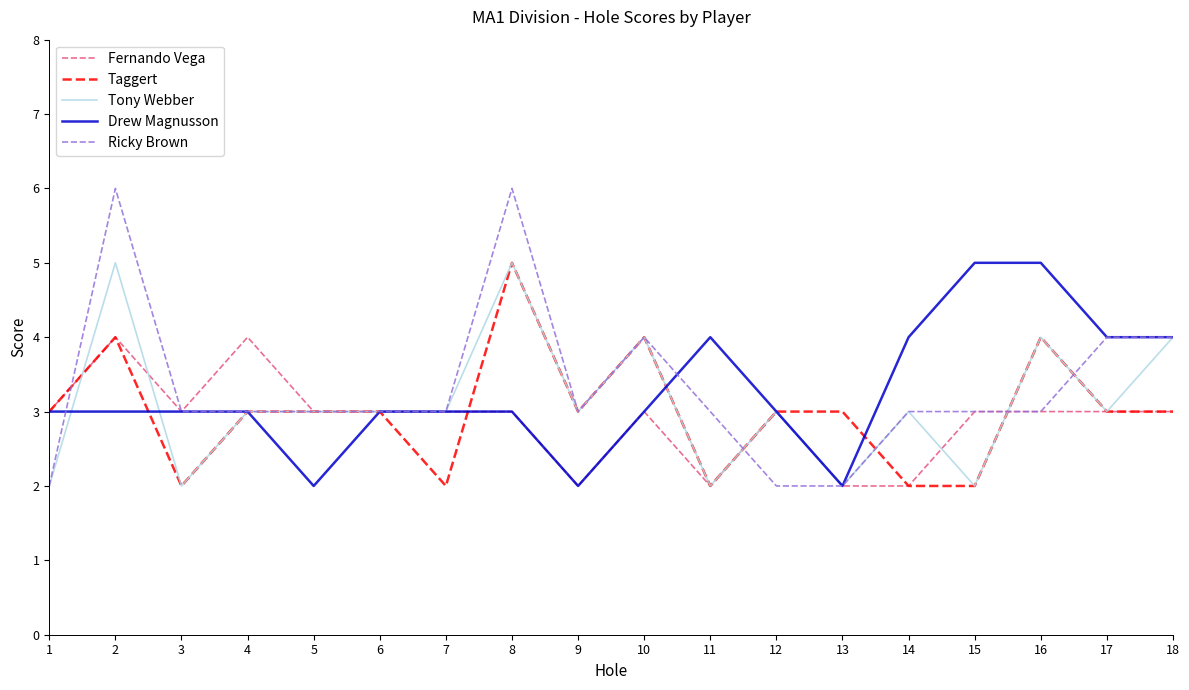

Reading left to right, transcribe all the data shown in this chart.

Fernando Vega: 1=3	2=4	3=3	4=4	5=3	6=3	7=3	8=3	9=2	10=3	11=2	12=3	13=2	14=2	15=3	16=3	17=3	18=3
Taggert: 1=3	2=4	3=2	4=3	5=3	6=3	7=2	8=5	9=3	10=4	11=2	12=3	13=3	14=2	15=2	16=4	17=3	18=3
Tony Webber: 1=2	2=5	3=2	4=3	5=3	6=3	7=3	8=5	9=3	10=4	11=2	12=3	13=2	14=3	15=2	16=4	17=3	18=4
Drew Magnusson: 1=3	2=3	3=3	4=3	5=2	6=3	7=3	8=3	9=2	10=3	11=4	12=3	13=2	14=4	15=5	16=5	17=4	18=4
Ricky Brown: 1=2	2=6	3=3	4=3	5=3	6=3	7=3	8=6	9=3	10=4	11=3	12=2	13=2	14=3	15=3	16=3	17=4	18=4